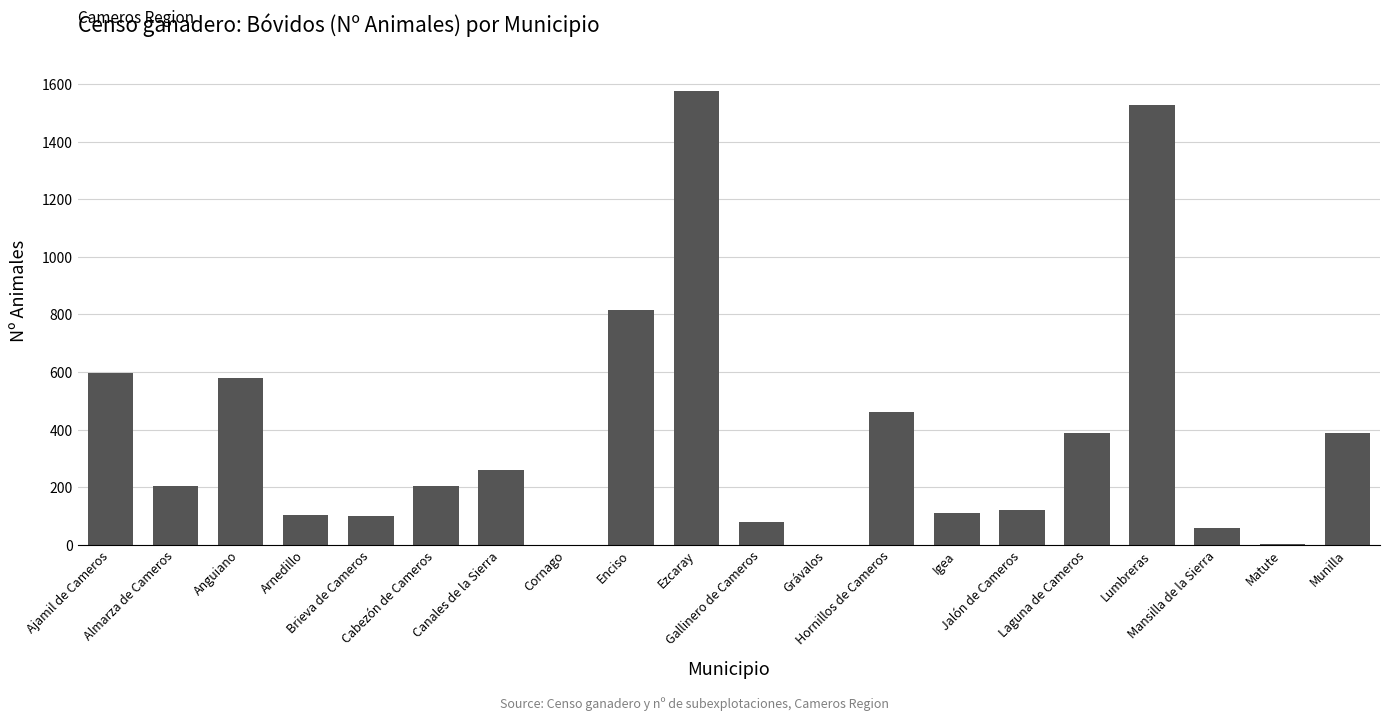

What is the greatest value displayed?

1575